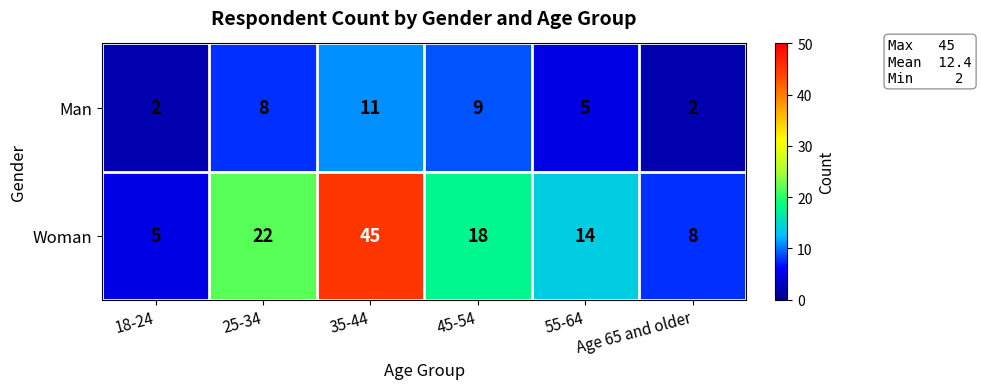

Which series has the widest spread of values?

Woman